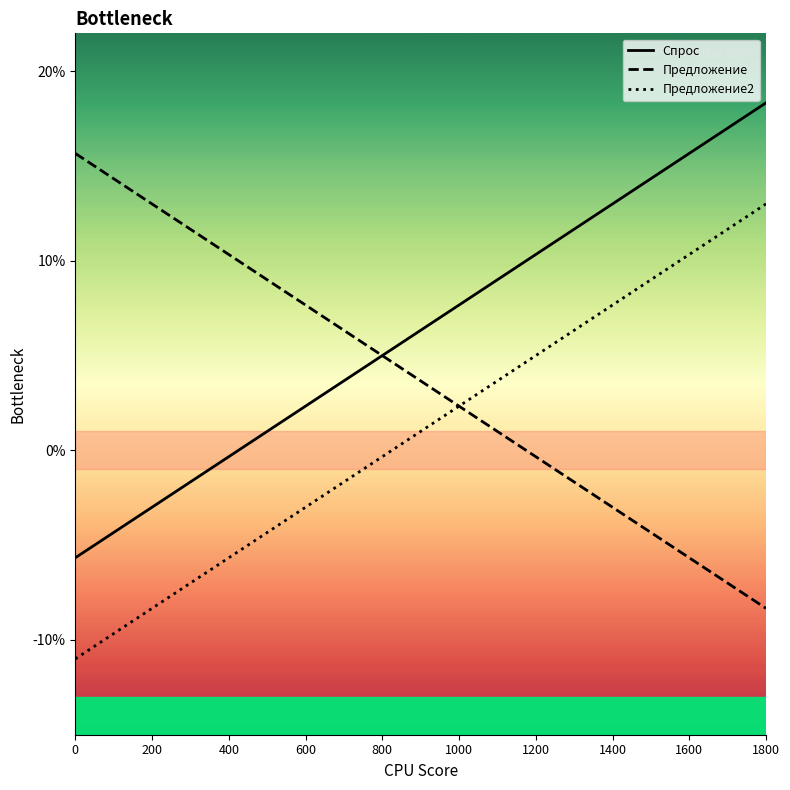

True or false: Спрос and Предложение2 intersect in this chart.

False